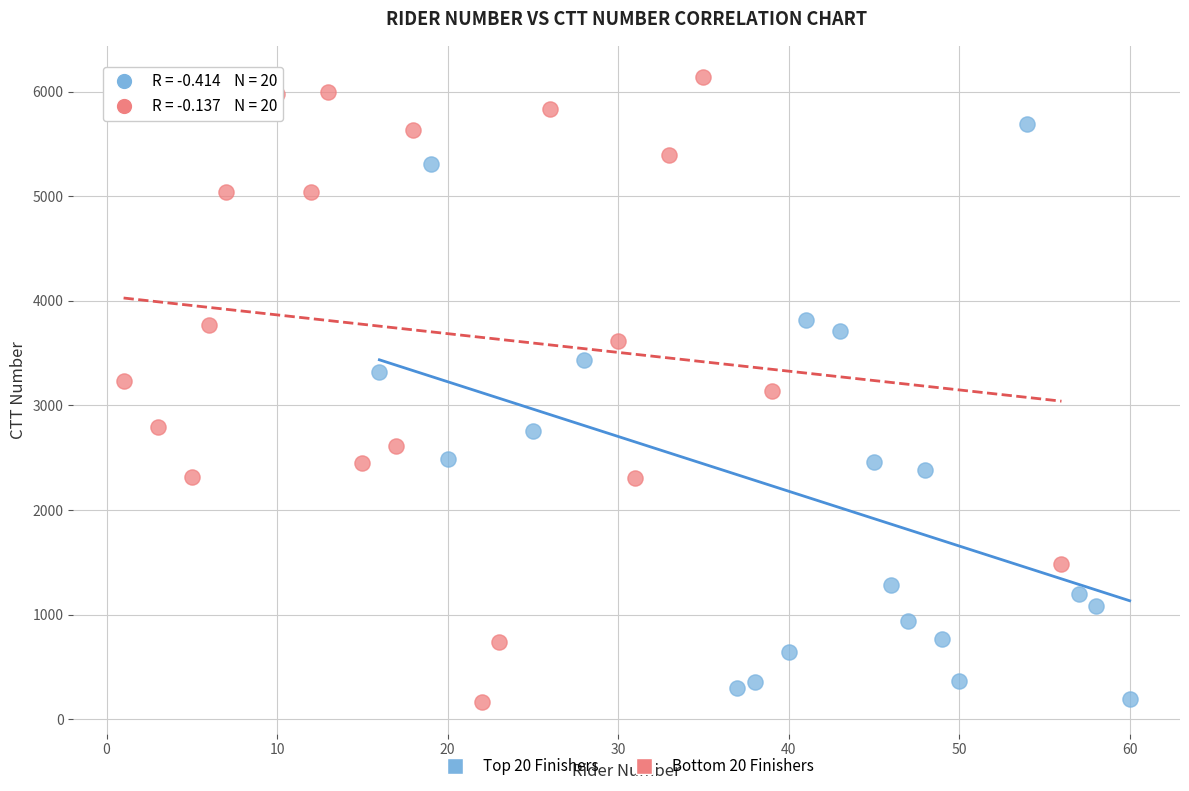

Which series contains the highest Y value?

Bottom 20 Finishers